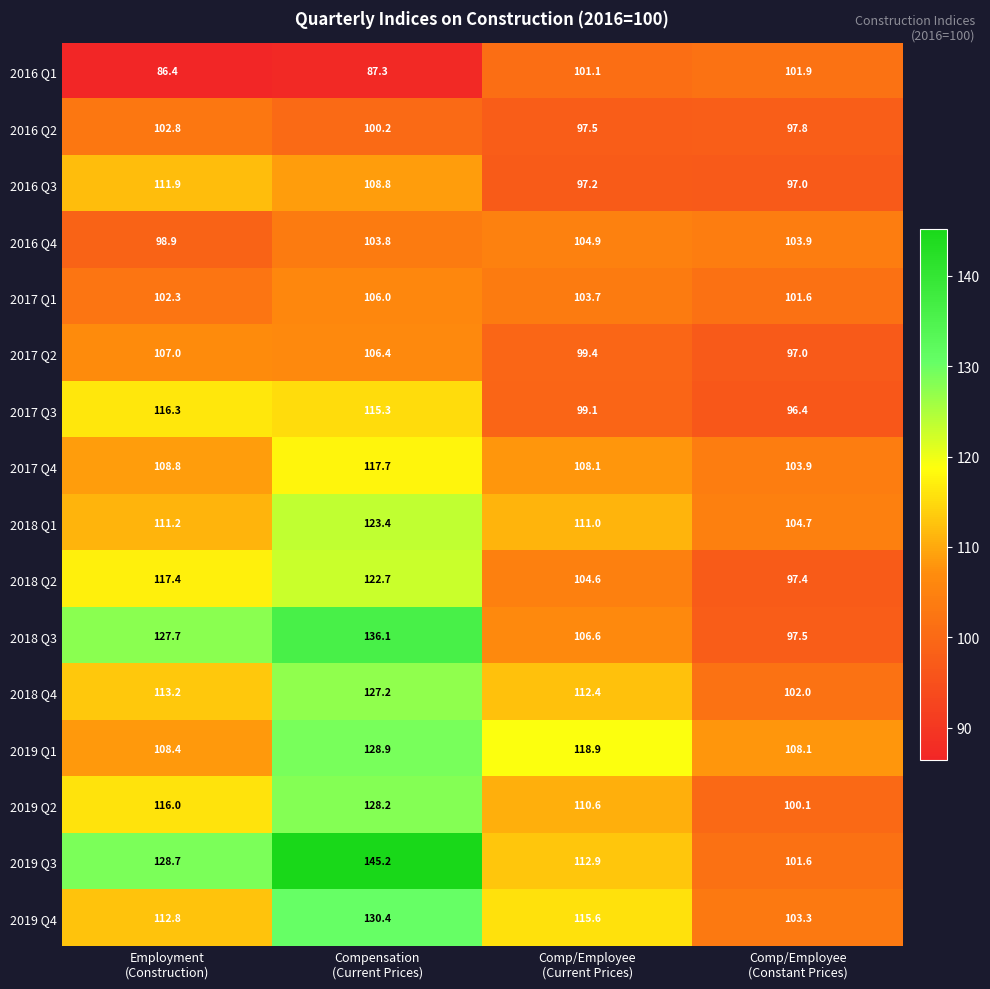

Between Employment
(Construction) and Compensation
(Current Prices), which series saw the biggest shift?

2019 Q1